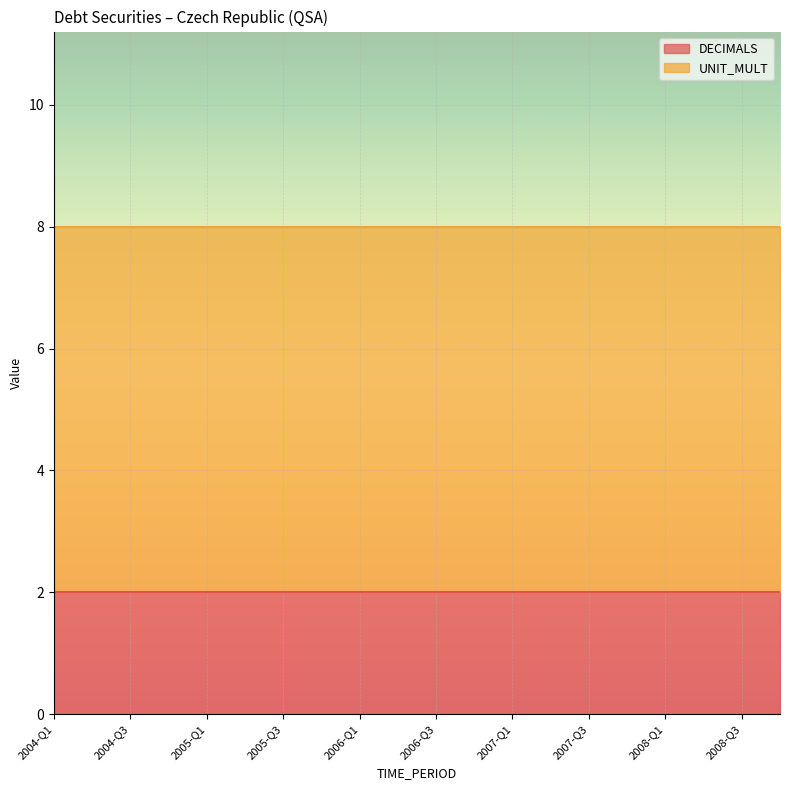

List the series in order of their overall mean, lowest first.

DECIMALS, UNIT_MULT